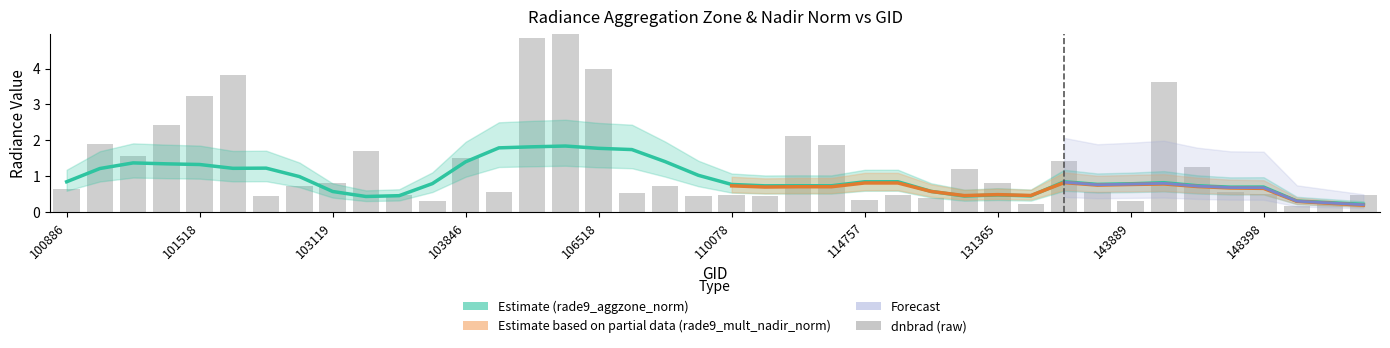

Is the value of dnbrad at 146830 greater than the value of rade9_mult_nadir_norm at 102879?

Yes